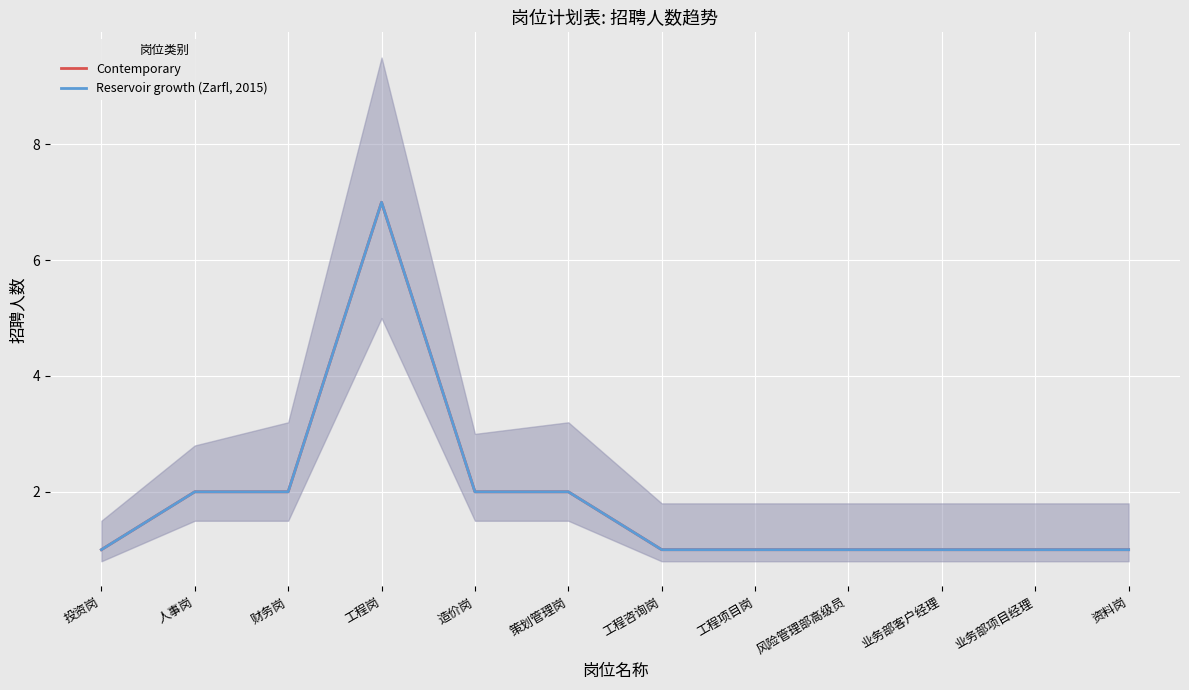

Rank the series by their maximum value, from highest to lowest.

Contemporary, Reservoir growth (Zarfl, 2015)